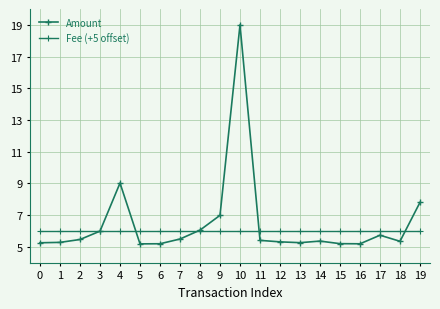

True or false: Amount has a value of 5.3 at 0.

True